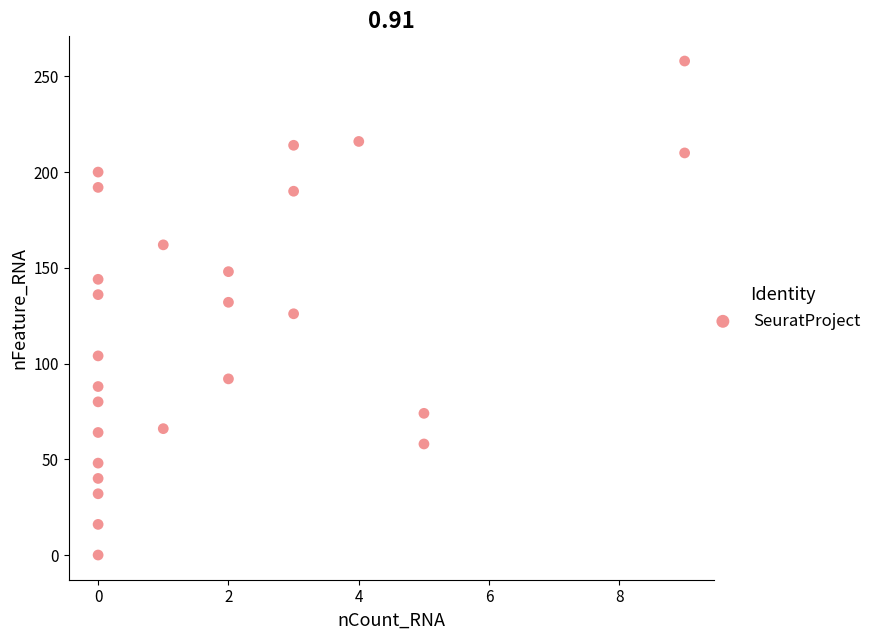

What is the range of Y values (max minus min)?

258